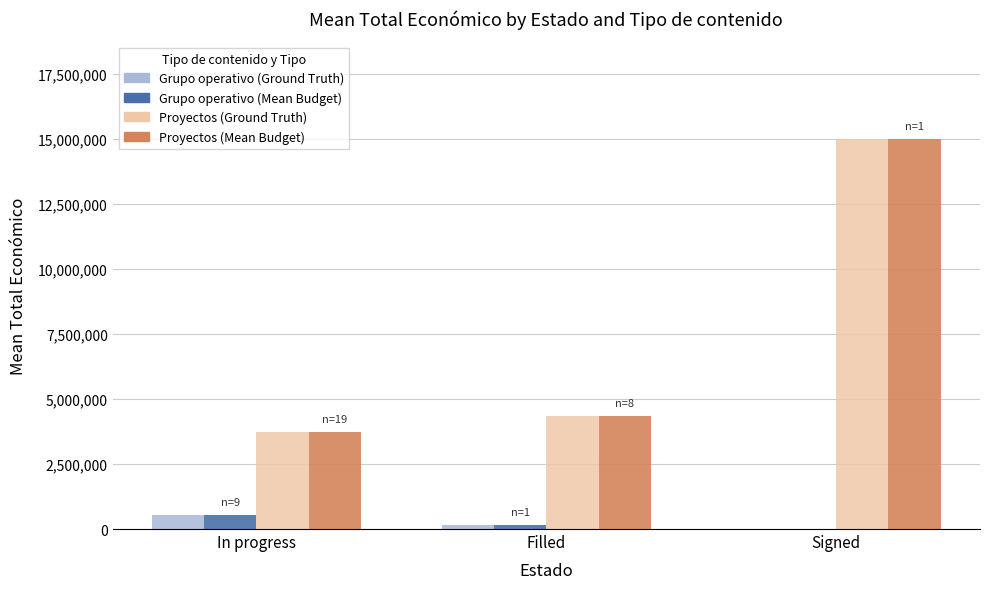

The Grupo operativo (Ground Truth) series shows 165565.0 at Filled. True or false?

True